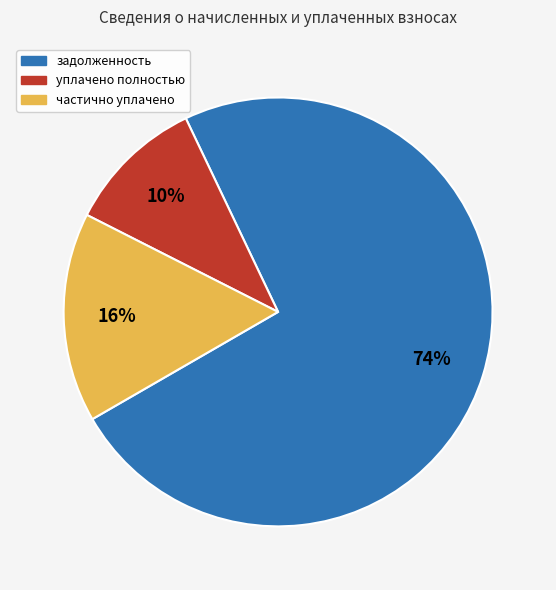

Is there any slice that represents more than half of the pie?

Yes